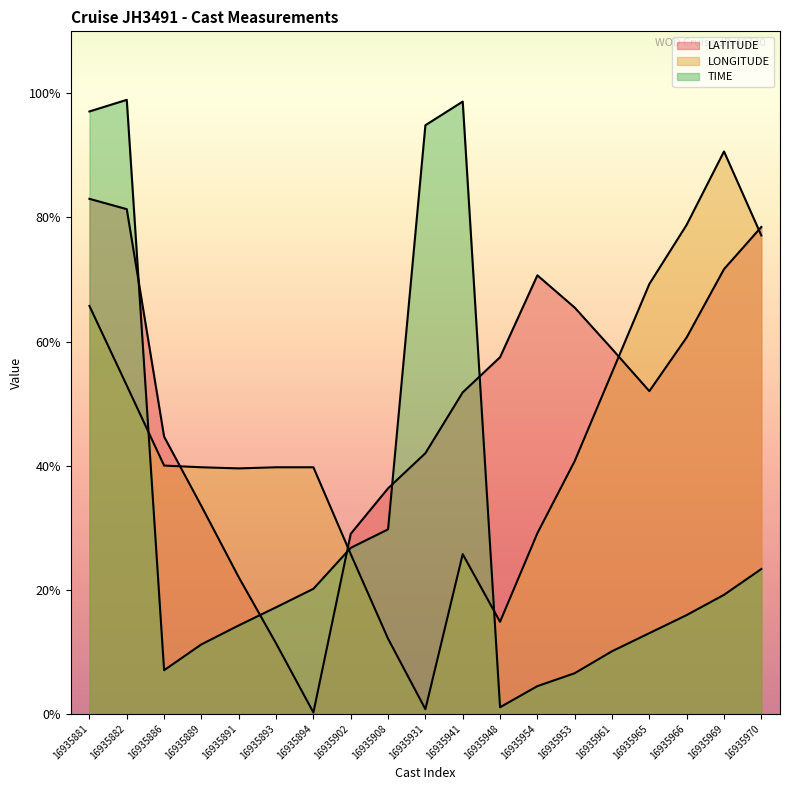

Reading left to right, transcribe all the data shown in this chart.

LATITUDE: 83.0	81.3	44.7	33.5	22.0	11.3	0.2	29.0	36.3	42.0	51.8	57.5	70.7	65.5	58.8	52.0	60.7	71.7	78.5
LONGITUDE: 65.7	52.9	40.0	39.7	39.5	39.7	39.7	25.7	12.1	0.7	25.7	14.8	29.1	40.7	55.0	69.3	78.8	90.6	77.1
TIME: 97.1	99.0	7.0	11.2	14.2	17.2	20.1	26.7	29.7	94.9	98.7	1.0	4.4	6.5	10.1	13.0	15.9	19.2	23.3